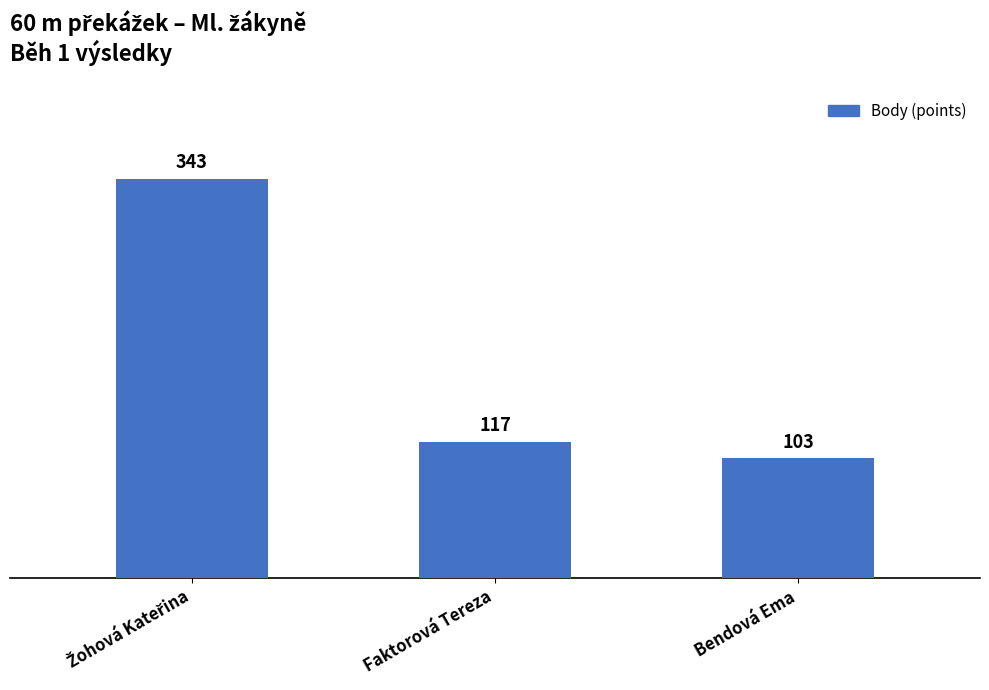

What is the average value?

188